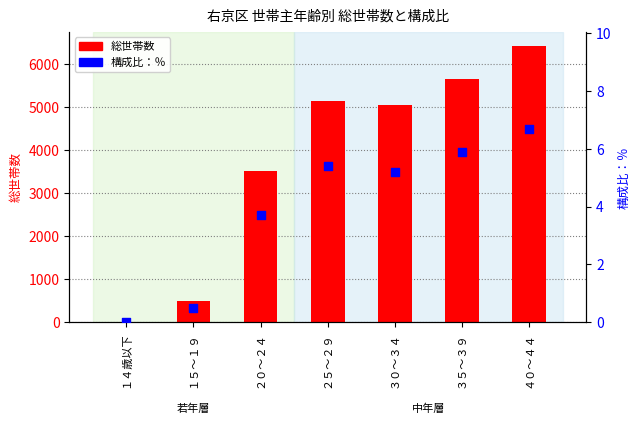

Which series reaches the maximum Y coordinate?

総世帯数